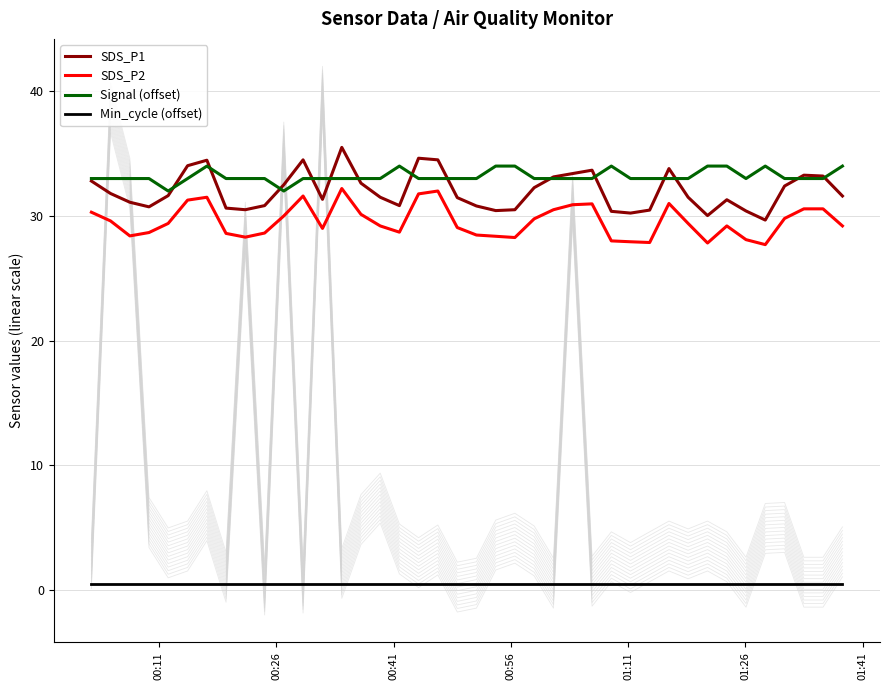

Rank the series by their maximum value, from lowest to highest.

Min_cycle (offset), SDS_P2, Signal (offset), SDS_P1